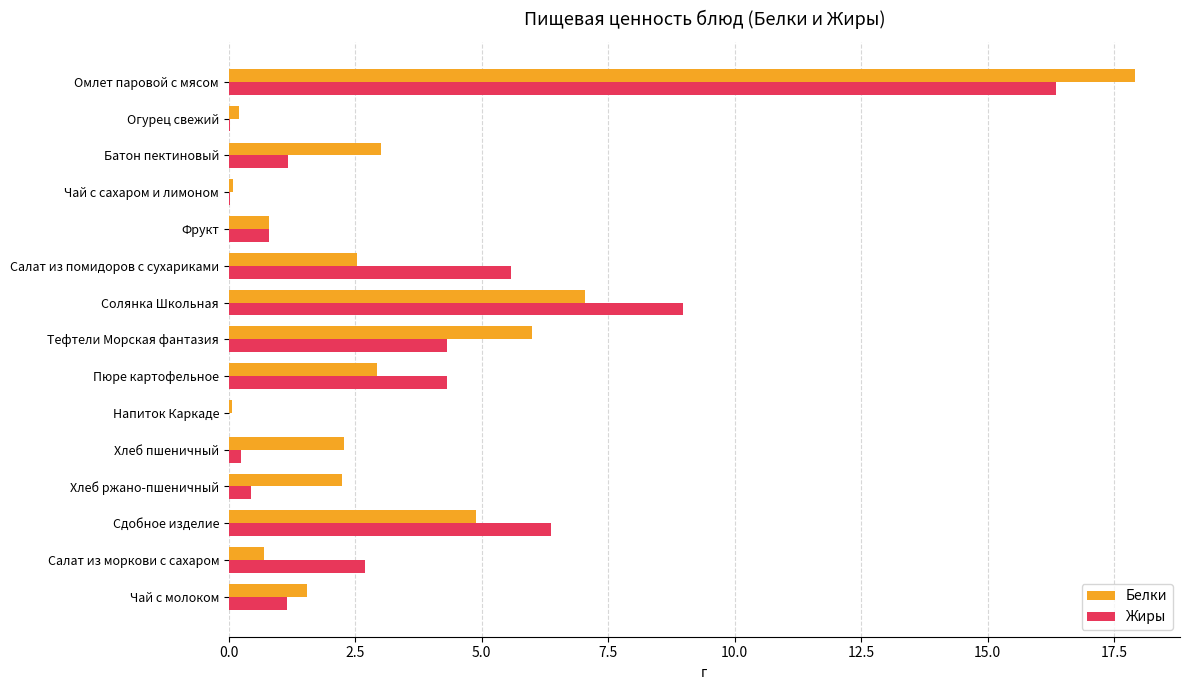

How many series are shown in this chart?

2